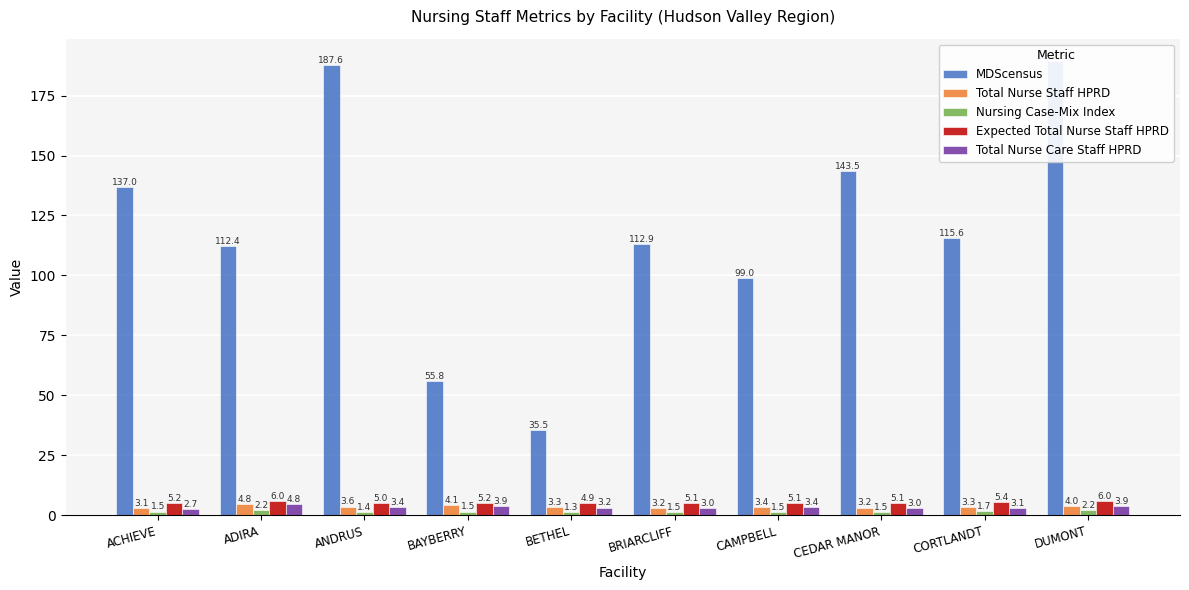

At which category does the chart reach its minimum across all series?

BETHEL